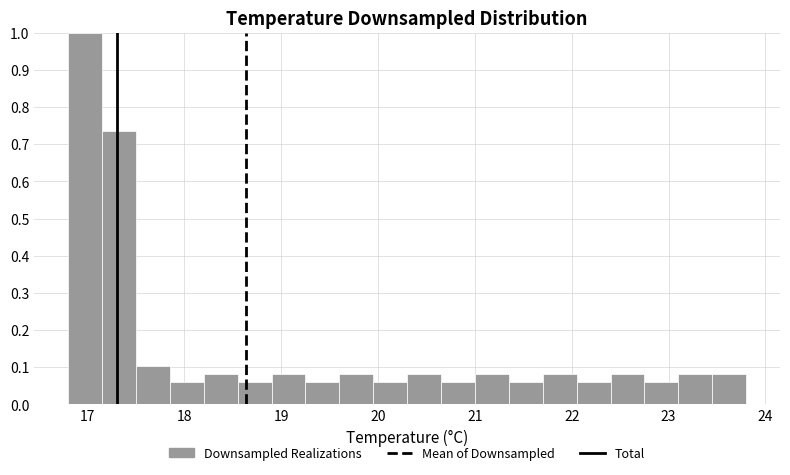

Around what value on the x-axis is the tallest bar? Give the approximate position of its centre, as read against the axis.

17.0